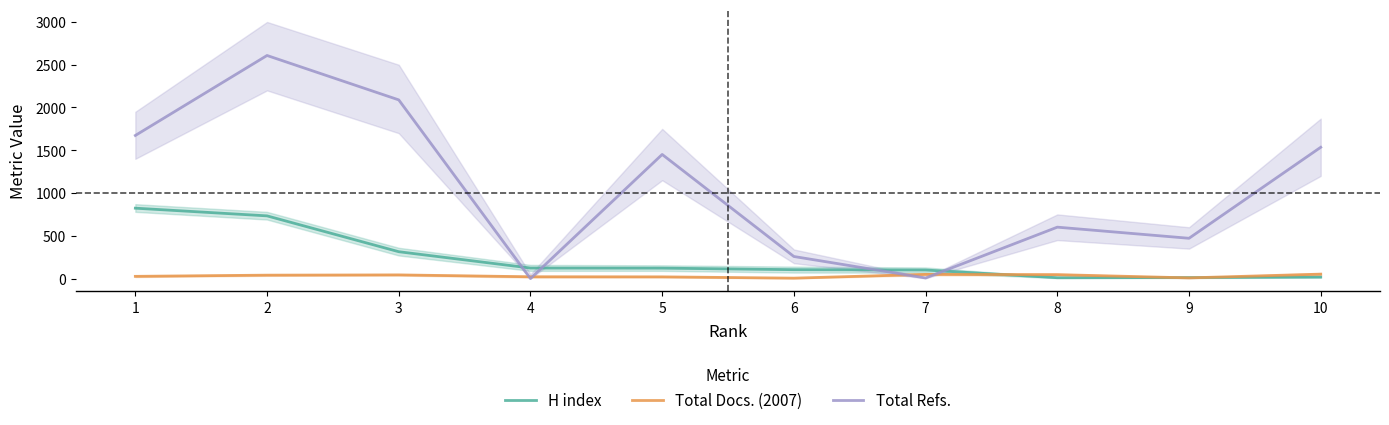

Reading right to left, what are all the values shown in this chart?

H index: 10=18	9=12	8=10	7=100	6=104	5=122	4=123	3=314	2=733	1=823
Total Docs. (2007): 10=52	9=8	8=46	7=49	6=5	5=20	4=21	3=43	2=40	1=26
Total Refs.: 10=1535	9=471	8=601	7=7	6=258	5=1451	4=0	3=2089	2=2608	1=1673